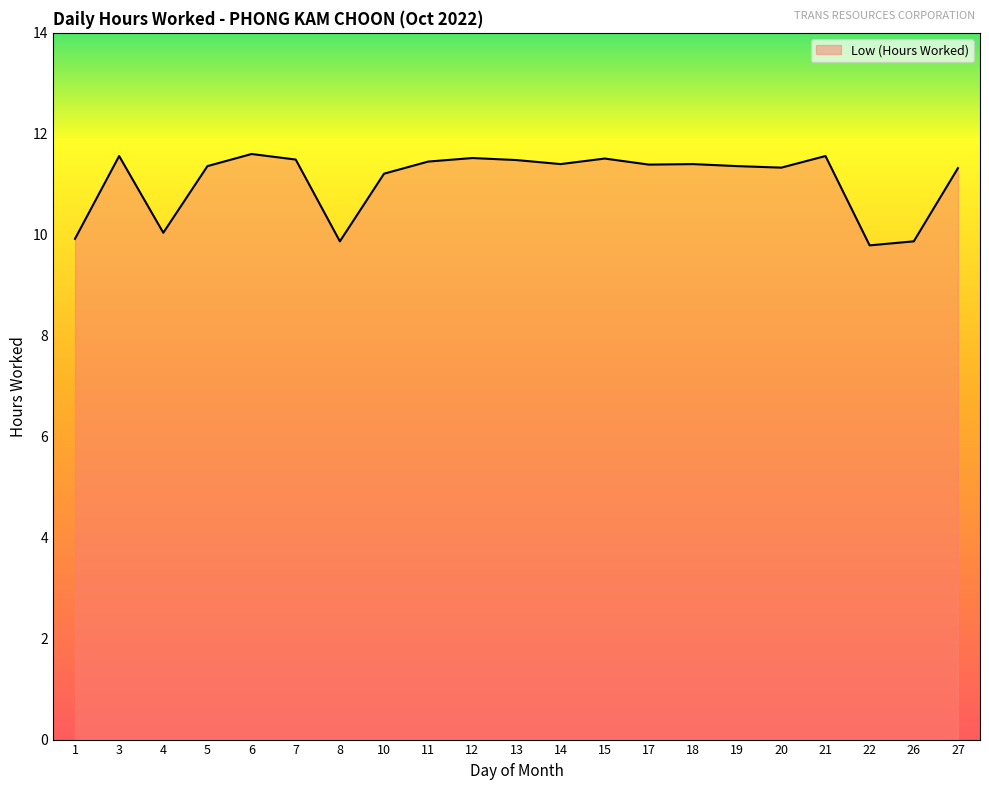

The value at 27 is 11.3. True or false?

True